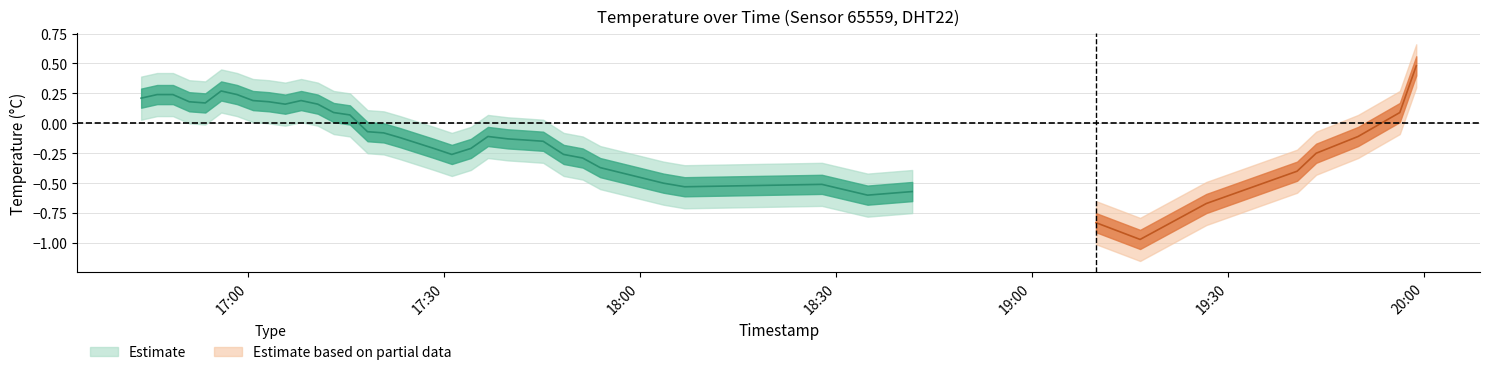

Reading left to right, list all the values displayed in this chart.

0.2	0.2	0.2	0.2	0.2	0.3	0.2	0.2	0.2	0.2	0.2	0.2	0.1	0.1	-0.1	-0.1	-0.1	-0.2	-0.3	-0.2	-0.1	-0.1	-0.1	-0.1	-0.3	-0.3	-0.4	-0.5	-0.5	-0.5	-0.6	-0.6	-0.8	-1.0	-0.7	-0.4	-0.2	-0.1	0.1	0.5